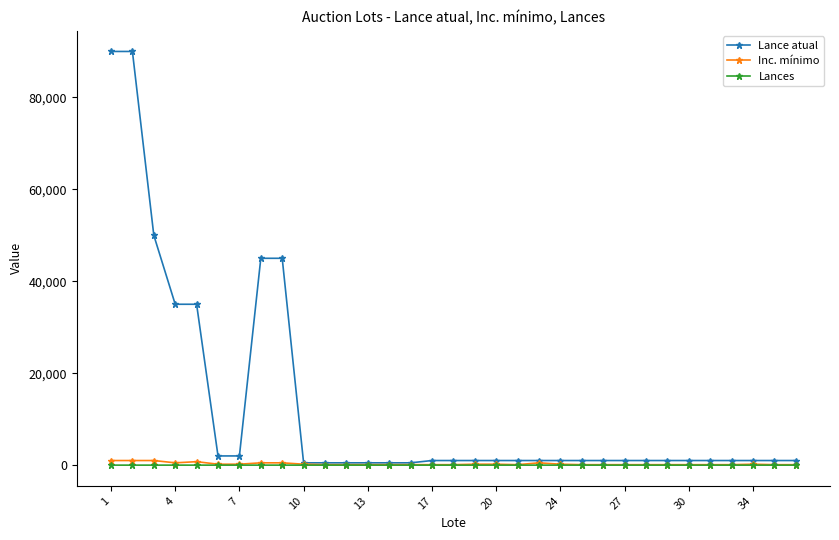

Which series has the largest range (max minus min)?

Lance atual